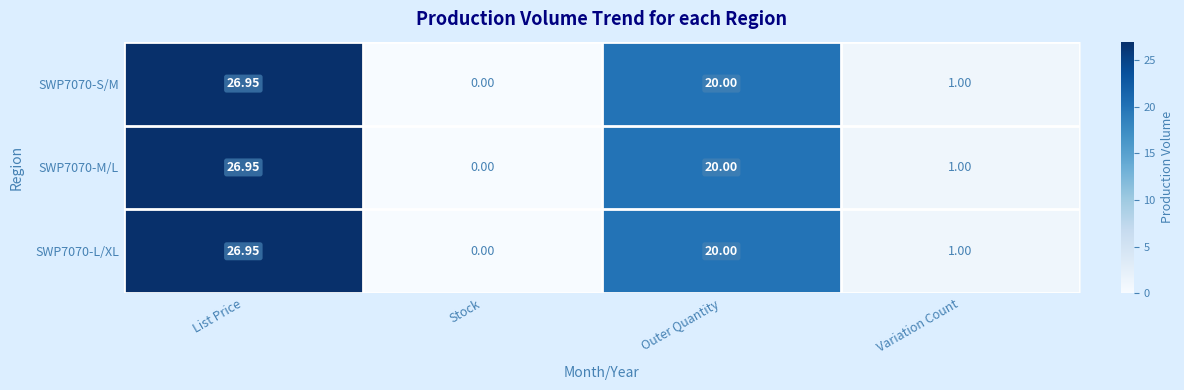

At which label does SWP7070-M/L first exceed 20?

List Price